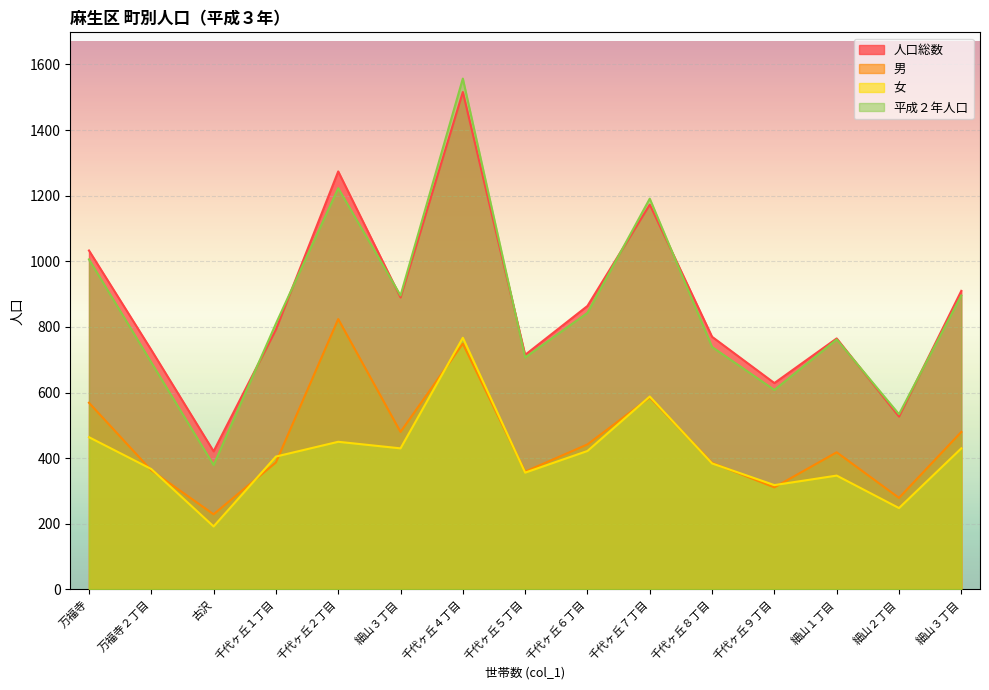

How many lines are shown in the chart?

4